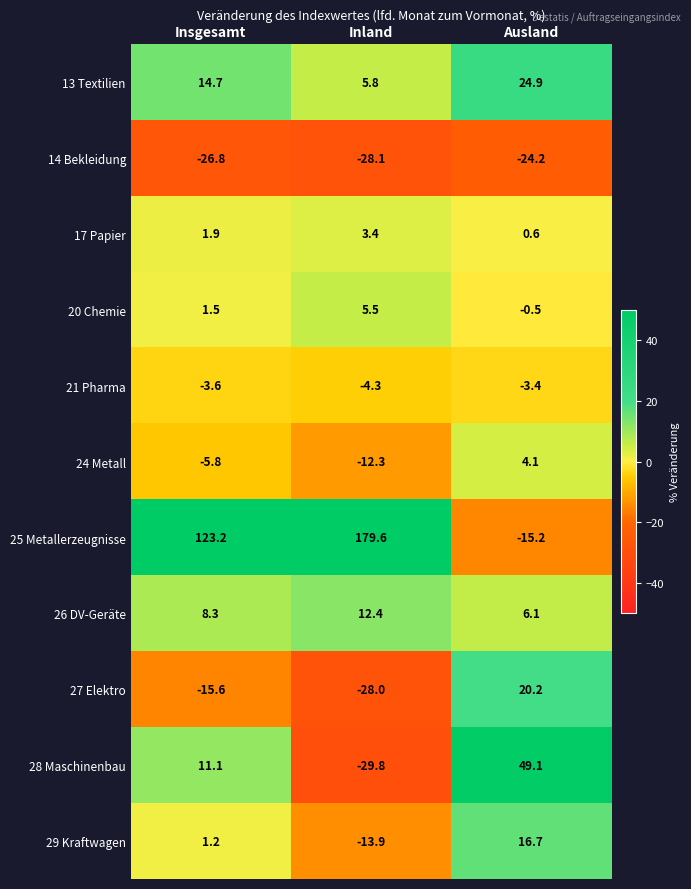

Read the 27 Elektro value at Inland.

-28.0